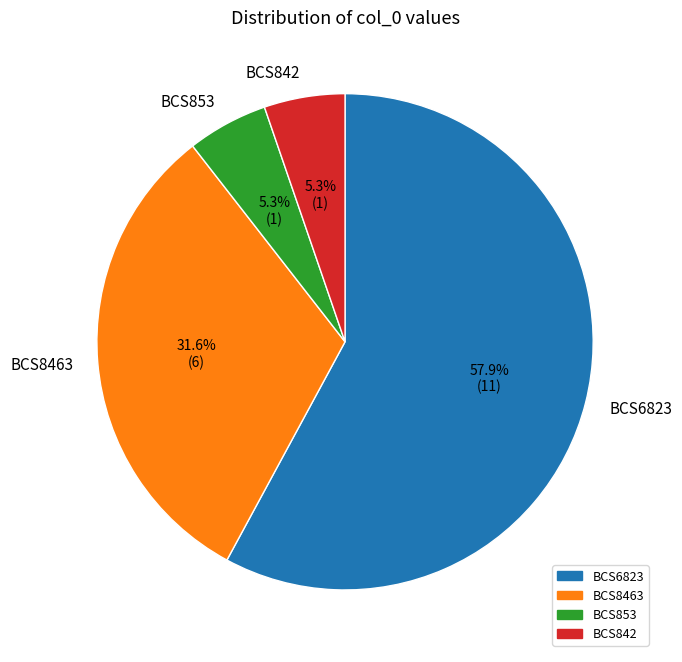

To the nearest percent, what is the average slice percentage?

25%